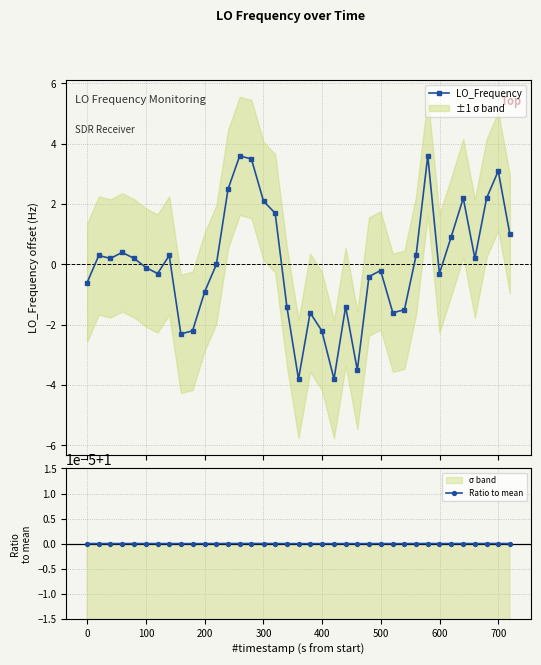

Which series has the largest total across all categories?

Ratio to mean